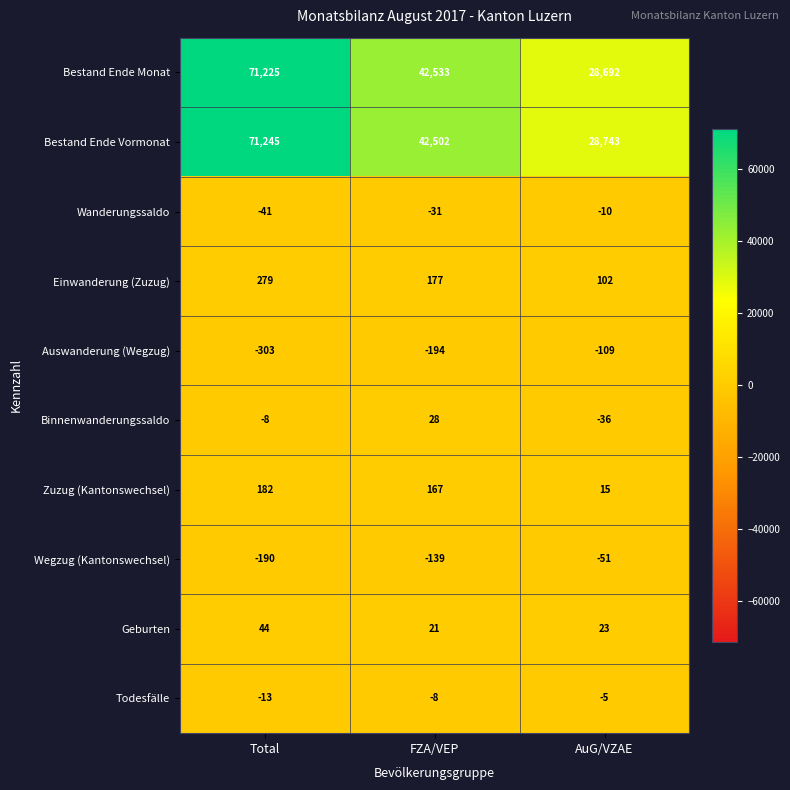

At how many categories does at least one series exceed 5623?

3